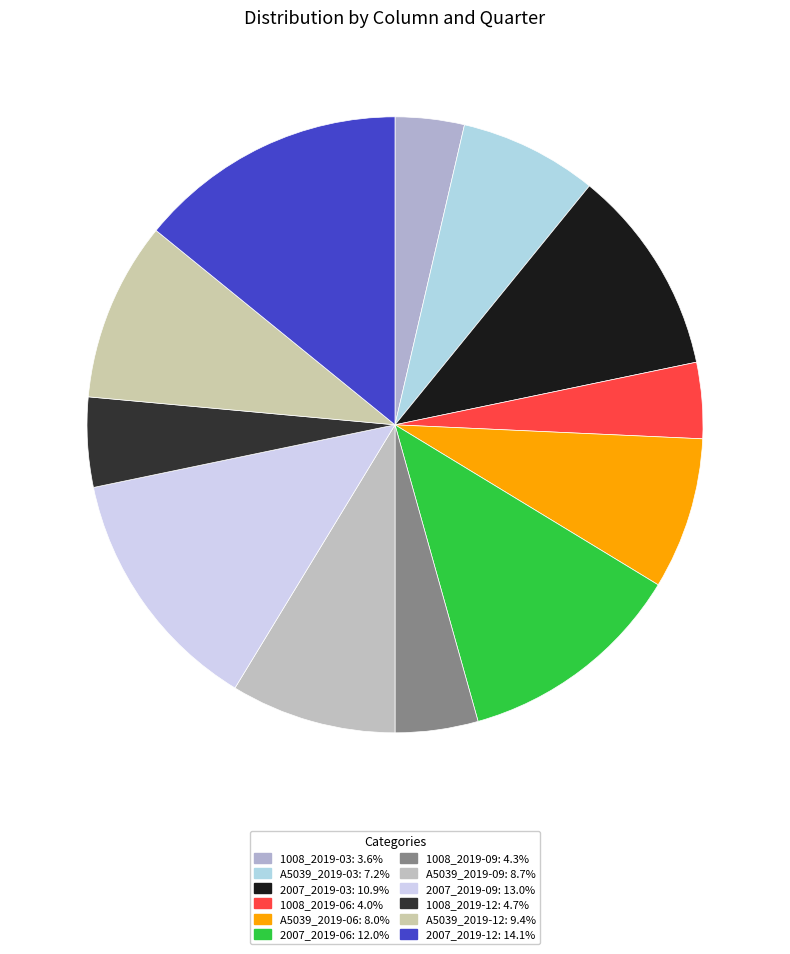

What is the total percentage of A5039_2019-12 and 2007_2019-06?

21.4%